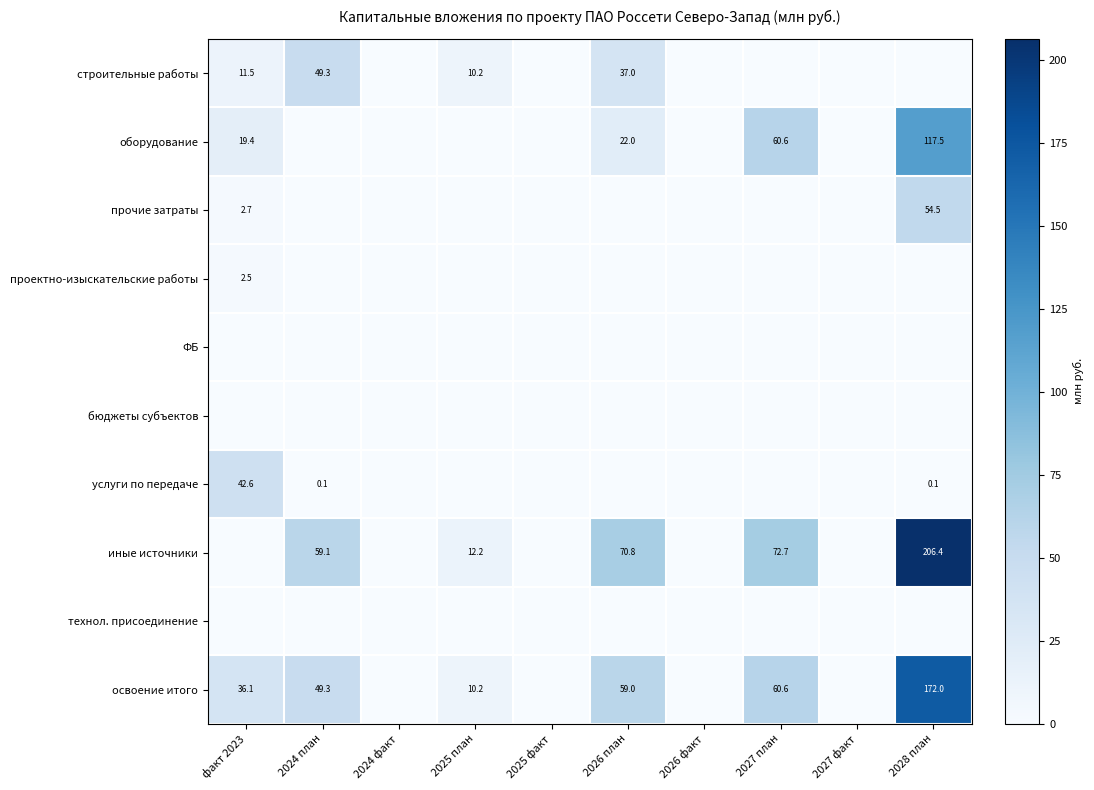

What is the sum of the освоение итого values at 2026 план and 2028 план?

231.0